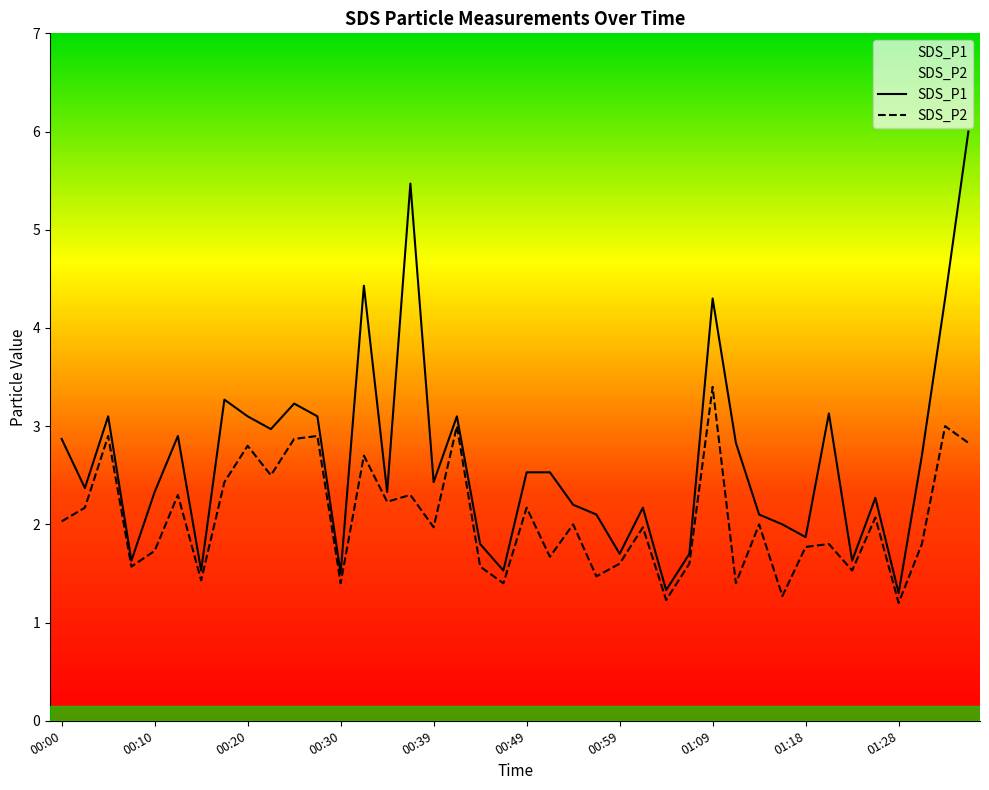

Reading right to left, extract all data points from this chart.

SDS_P1: 01:35=6.0	01:33=4.3	01:30=2.7	01:28=1.3	01:26=2.3	01:23=1.6	01:21=3.1	01:18=1.9	01:16=2.0	01:13=2.1	01:11=2.8	01:09=4.3	01:06=1.7	01:04=1.3	01:01=2.2	00:59=1.7	00:56=2.1	00:54=2.2	00:52=2.5	00:49=2.5	00:47=1.5	00:44=1.8	00:42=3.1	00:39=2.4	00:37=5.5	00:35=2.3	00:32=4.4	00:30=1.5	00:27=3.1	00:25=3.2	00:22=3.0	00:20=3.1	00:17=3.3	00:15=1.5	00:13=2.9	00:10=2.3	00:08=1.6	00:05=3.1	00:03=2.4	00:00=2.9
SDS_P2: 01:35=2.8	01:33=3.0	01:30=1.8	01:28=1.2	01:26=2.1	01:23=1.5	01:21=1.8	01:18=1.8	01:16=1.3	01:13=2.0	01:11=1.4	01:09=3.4	01:06=1.6	01:04=1.2	01:01=2.0	00:59=1.6	00:56=1.5	00:54=2.0	00:52=1.7	00:49=2.2	00:47=1.4	00:44=1.6	00:42=3.0	00:39=2.0	00:37=2.3	00:35=2.2	00:32=2.7	00:30=1.4	00:27=2.9	00:25=2.9	00:22=2.5	00:20=2.8	00:17=2.4	00:15=1.4	00:13=2.3	00:10=1.7	00:08=1.6	00:05=2.9	00:03=2.2	00:00=2.0